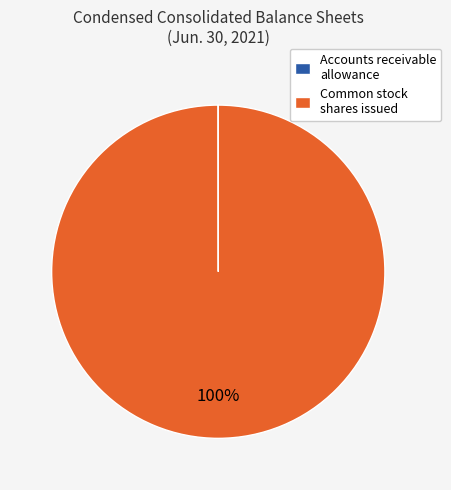

Is it true that Common stock shares issued is 93% of the pie?

False